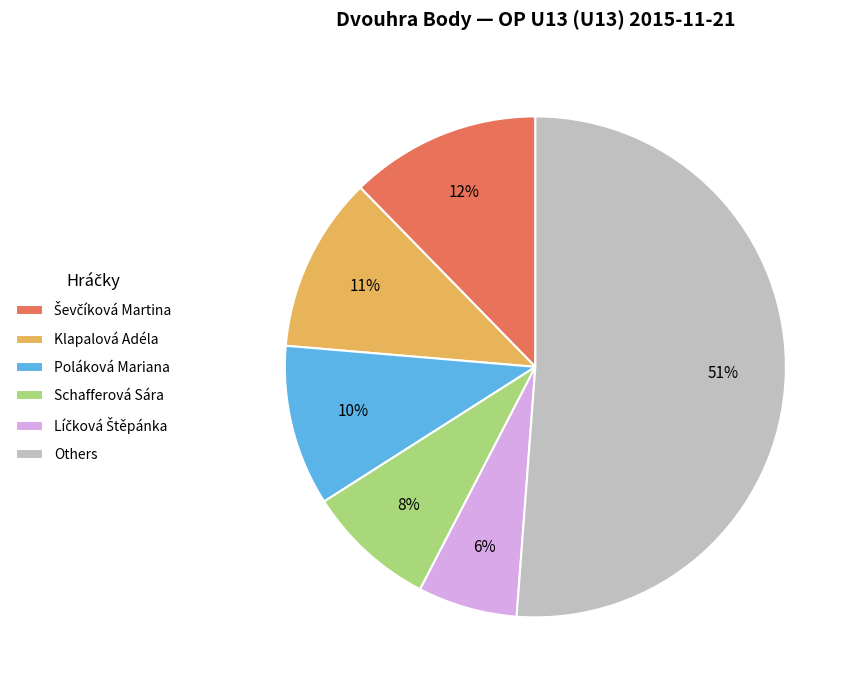

What is the largest slice in the pie chart?

Others